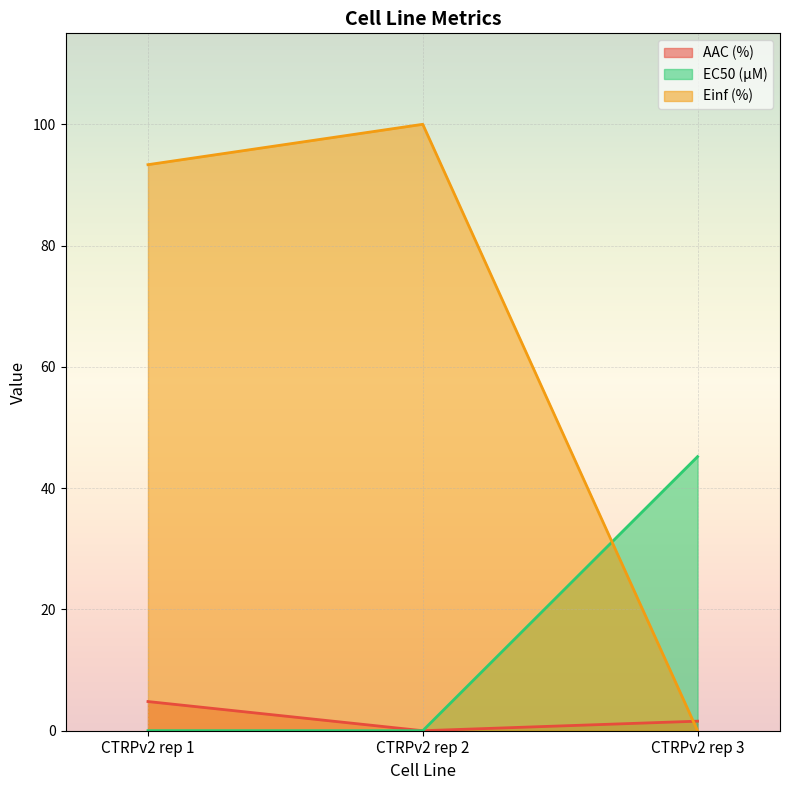

At how many categories does at least one series exceed 45?

3